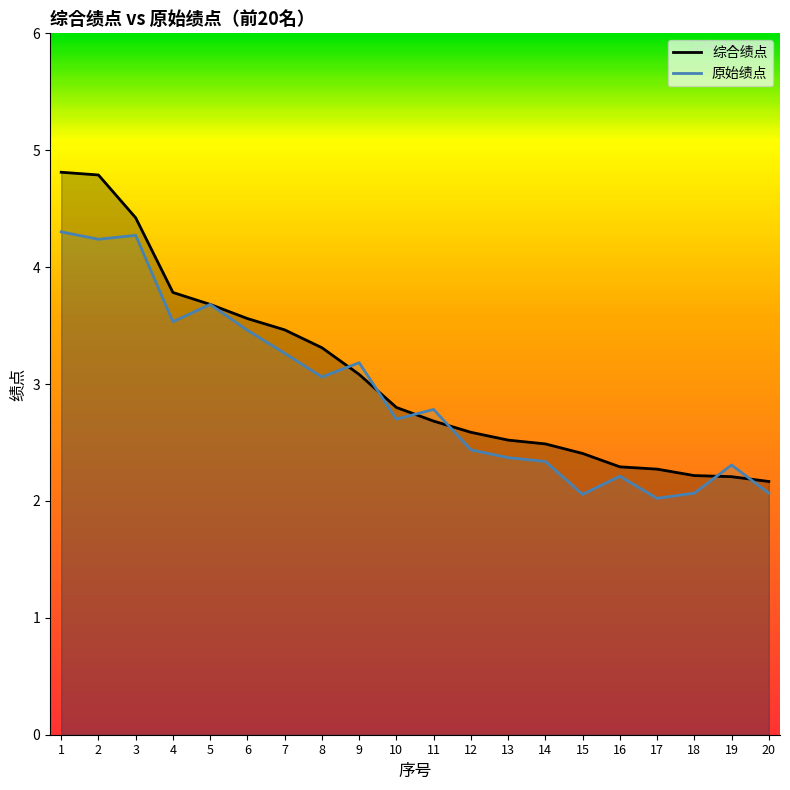

True or false: 综合绩点 has a value of 1.2 at 13.

False